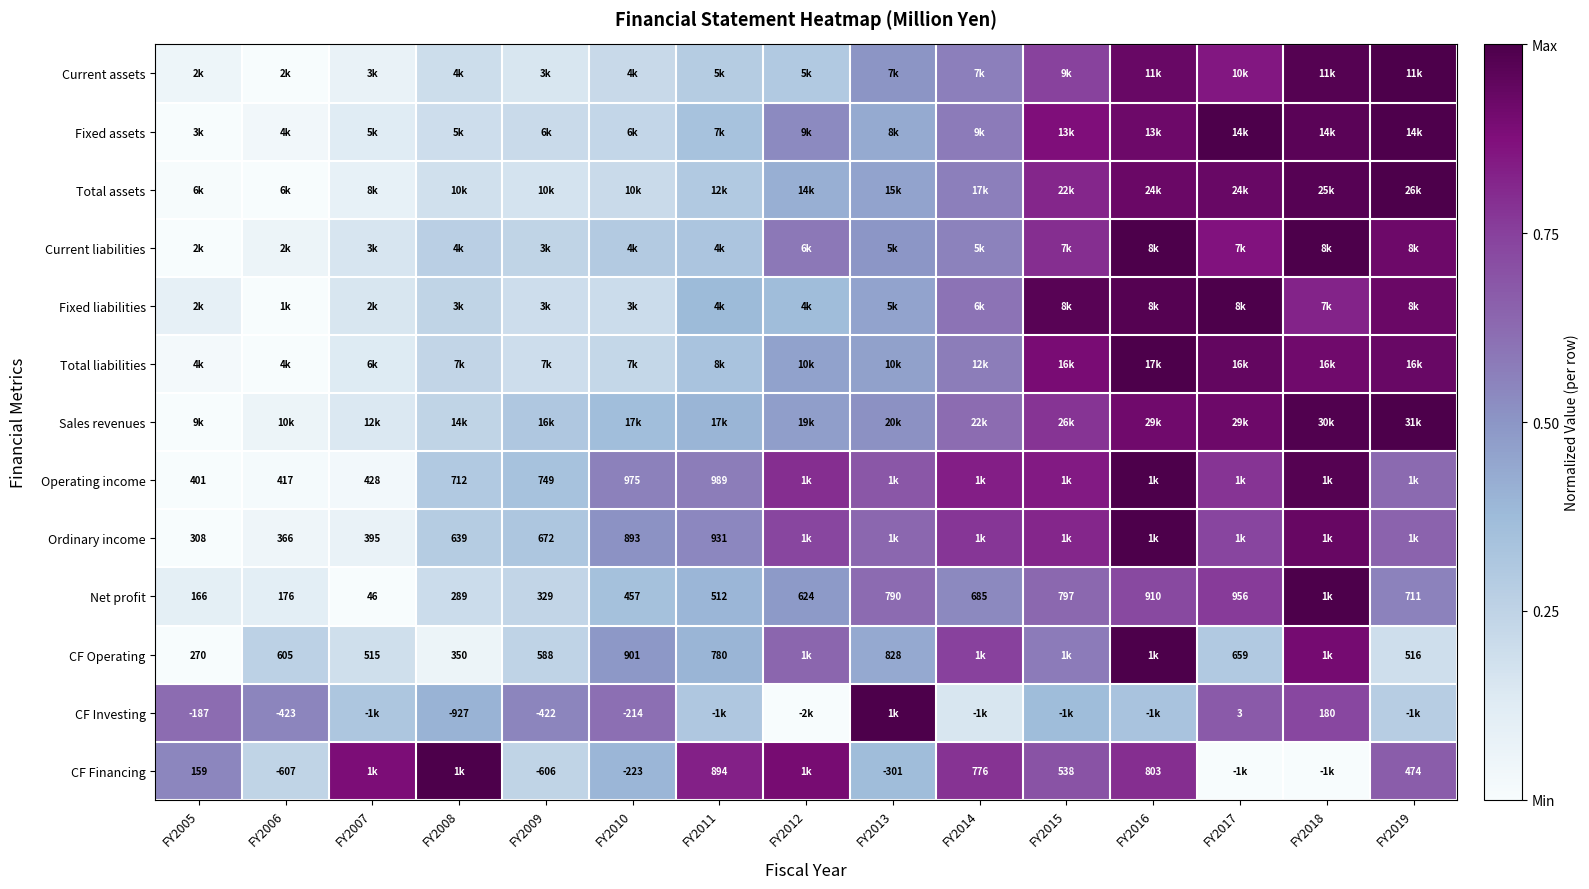

The Ordinary income series shows 0.2 at FY2010. True or false?

False